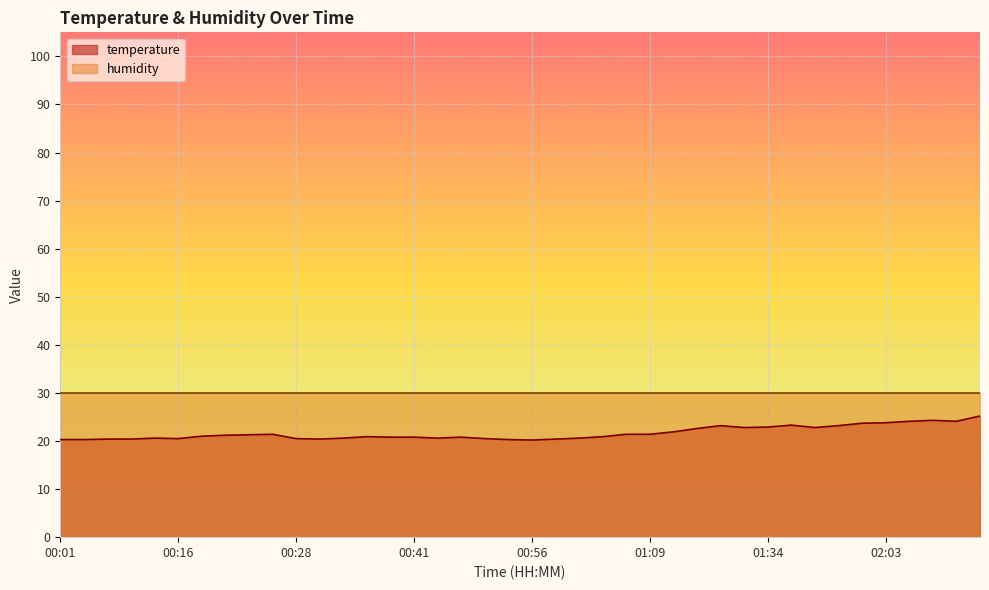

Which category has the lowest value across all series?

00:56